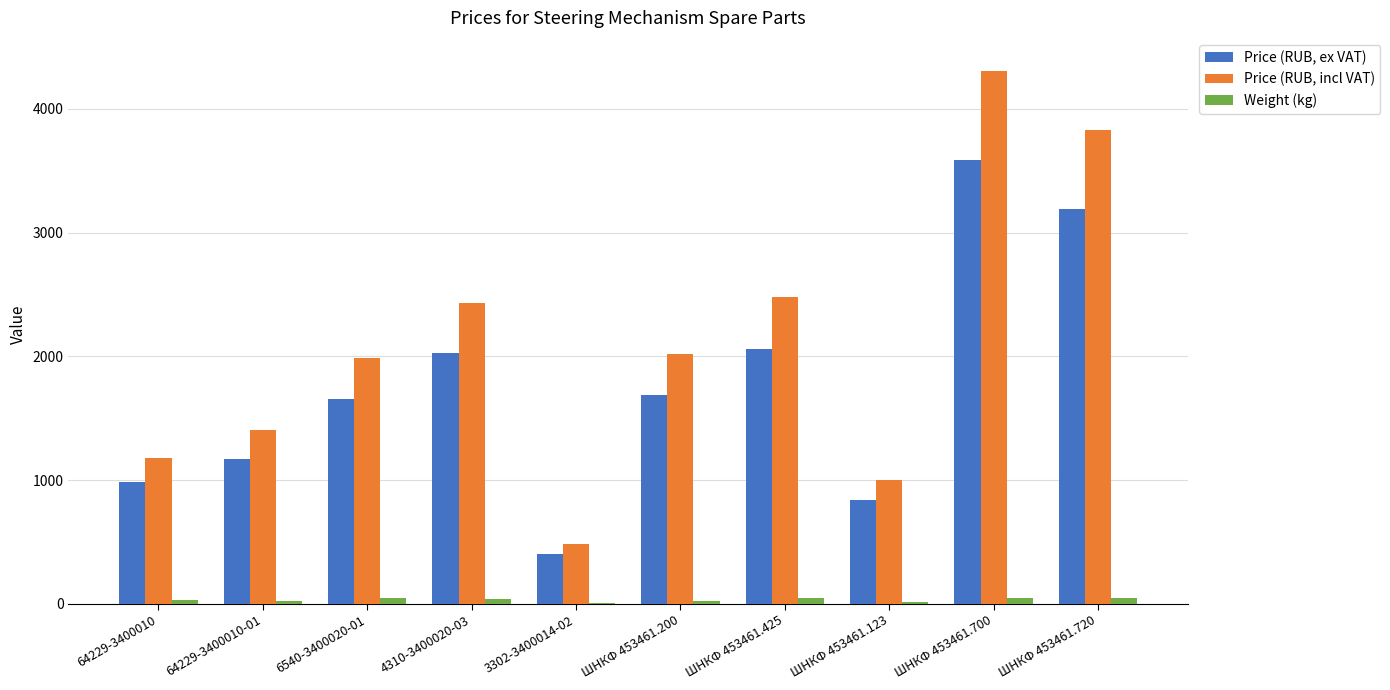

What is the maximum value shown in the chart?

4301.7